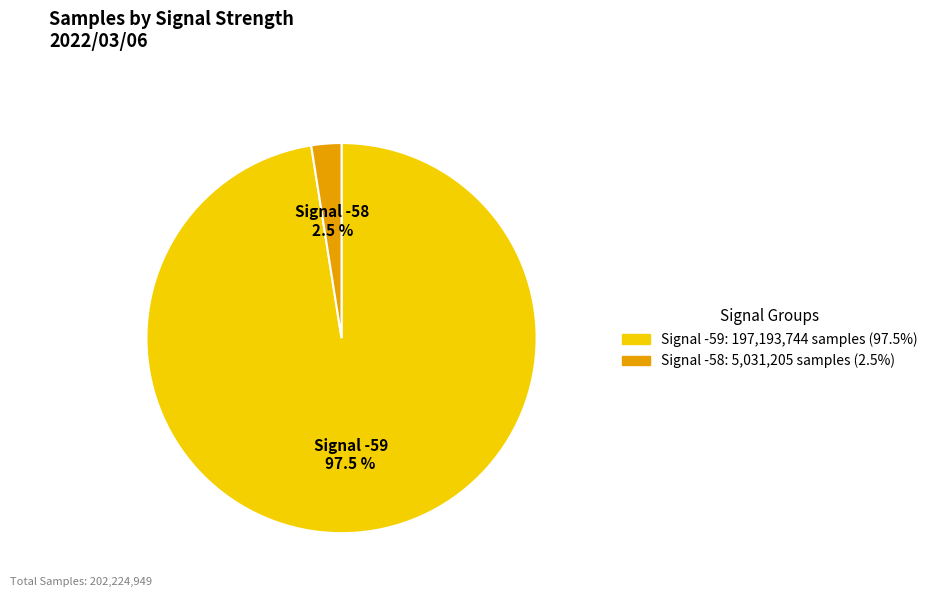

To the nearest percent, what is the average slice percentage?

50%